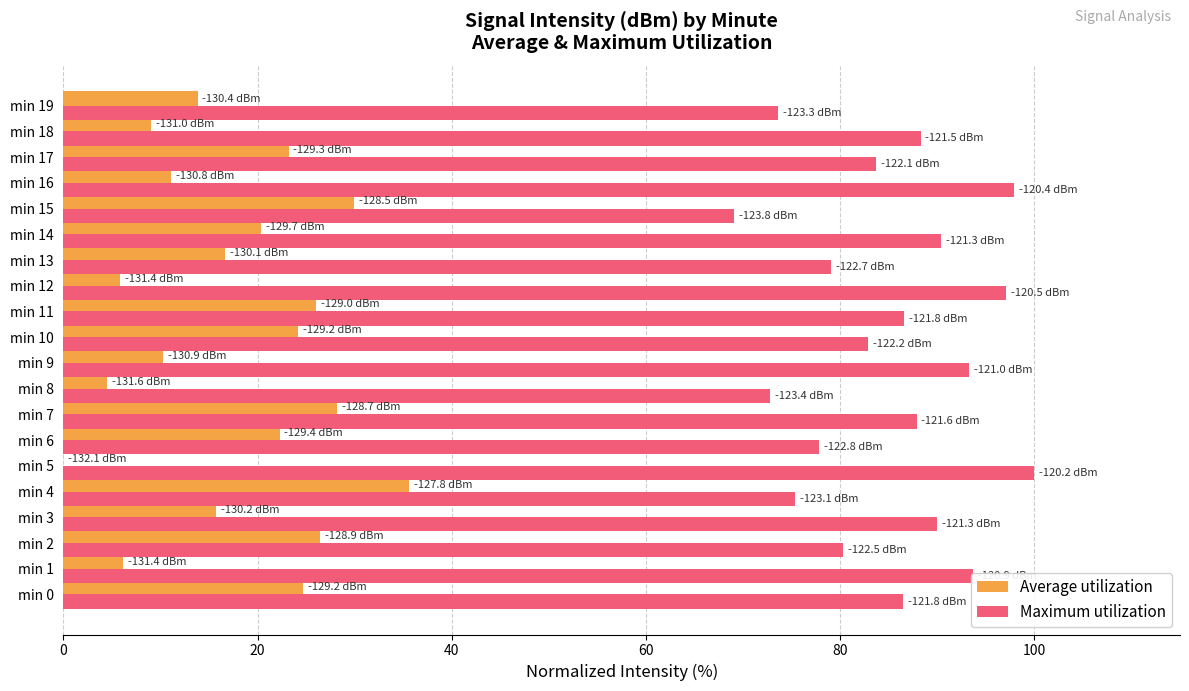

What is the average value of the Average utilization series?

17.7